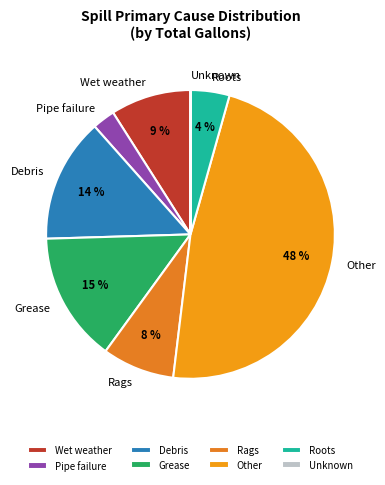

Does Rags account for over 50% of the chart?

No